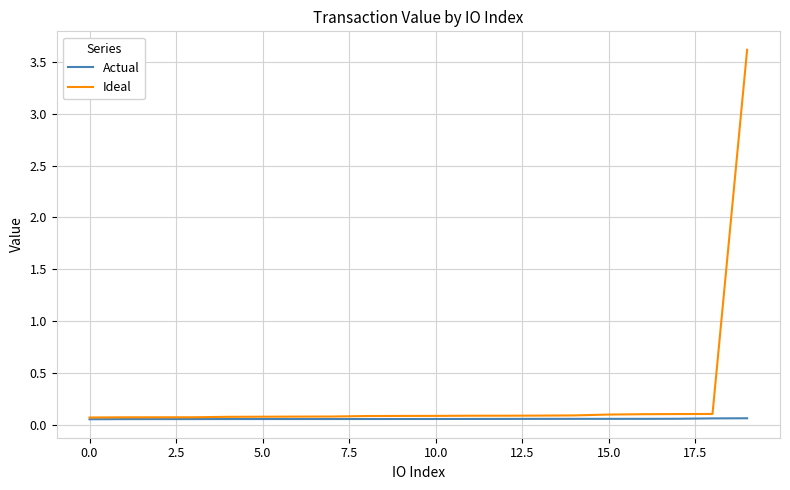

Does the chart have visible grid lines?

Yes